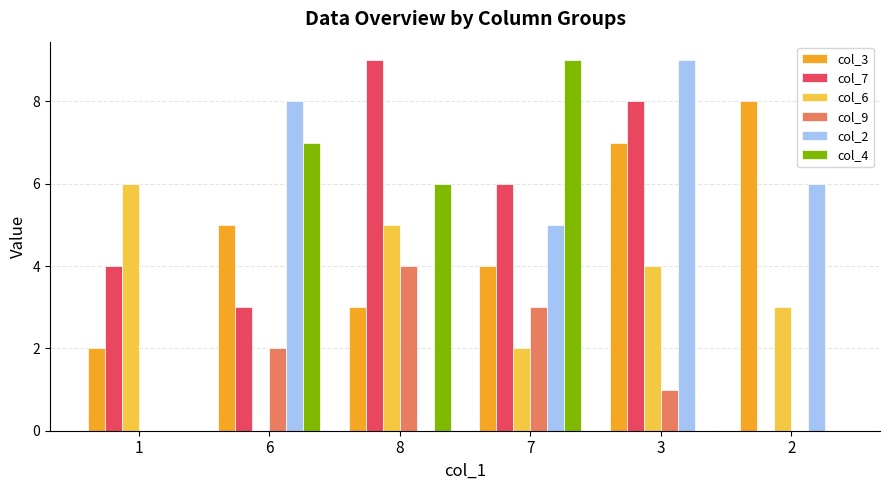

The value of col_4 at 1 is 0. True or false?

True